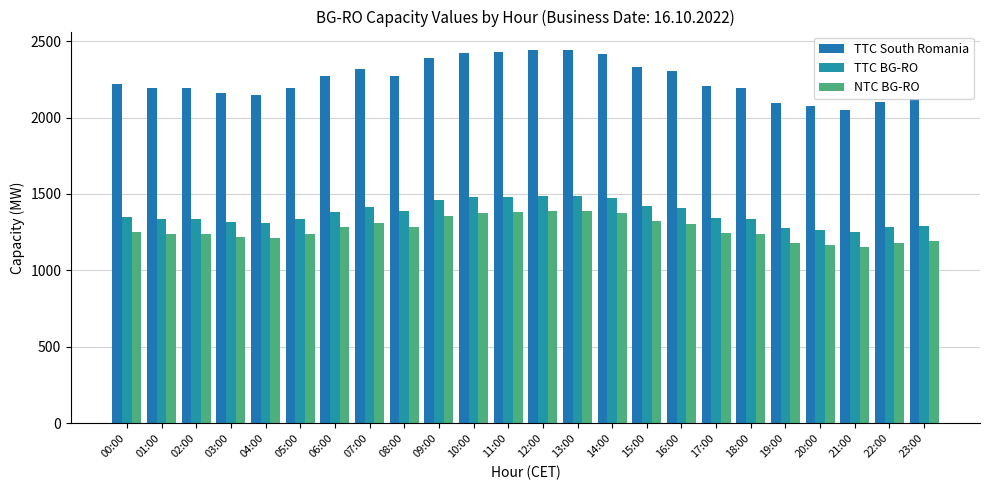

Which series has the largest total across all categories?

TTC South Romania